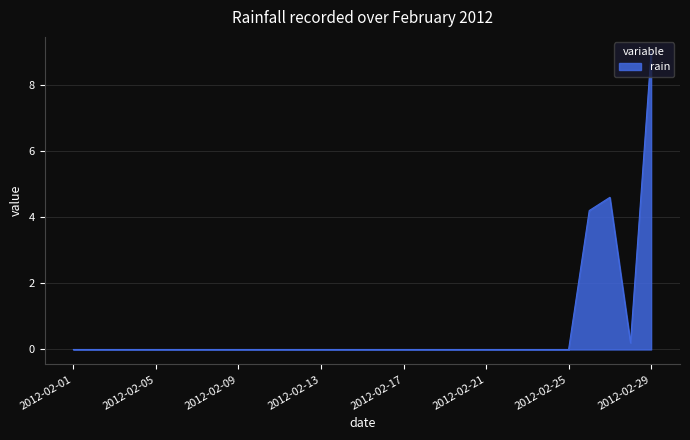

What is the difference between the maximum and minimum values?

9.0